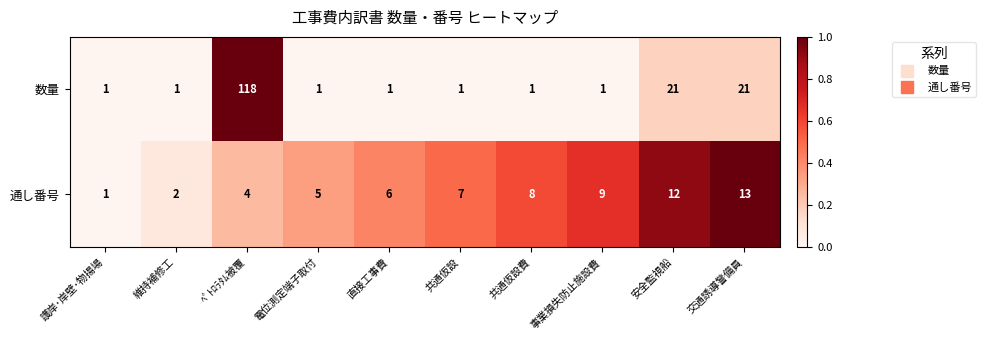

What is the greatest value displayed?

118